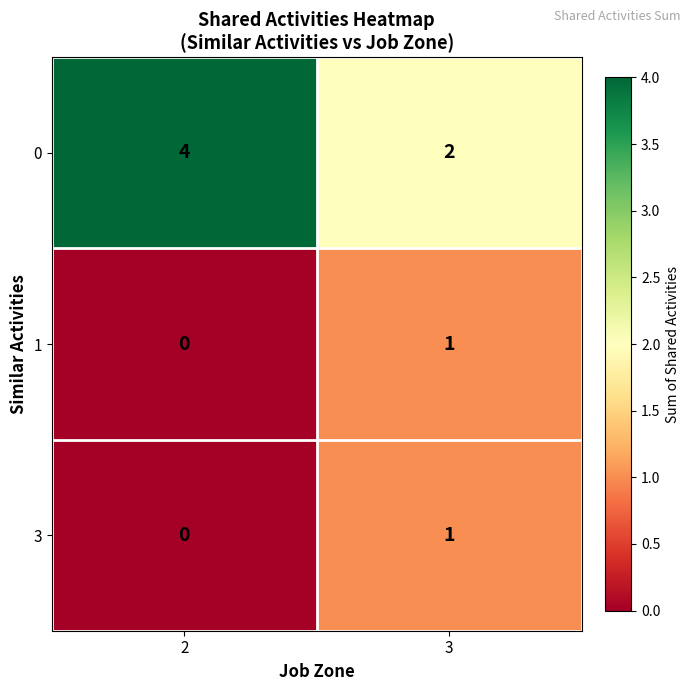

How many categories are shown in the chart?

2